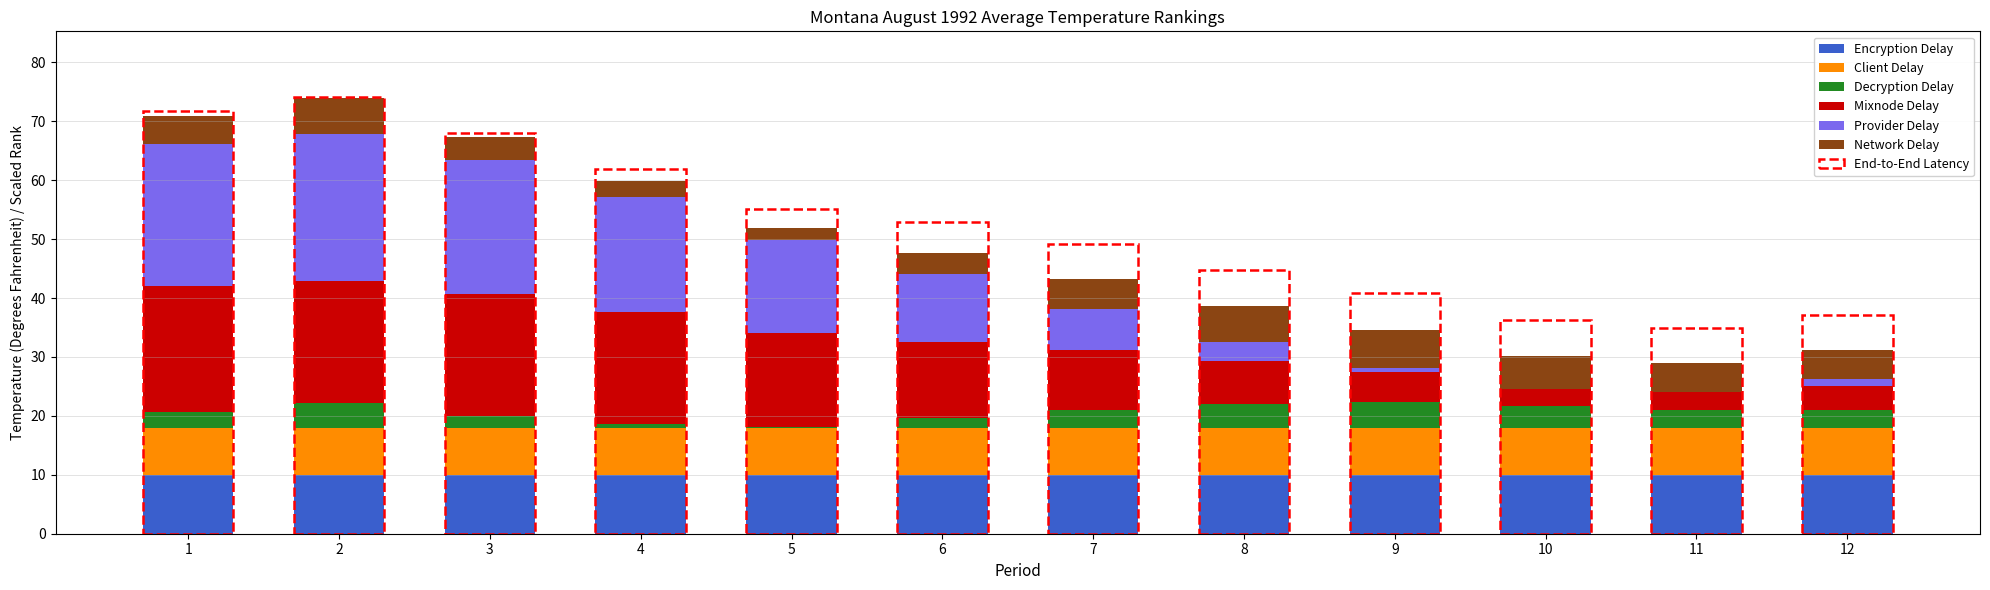

What is the spread (max minus min) of values at 7?

7.1